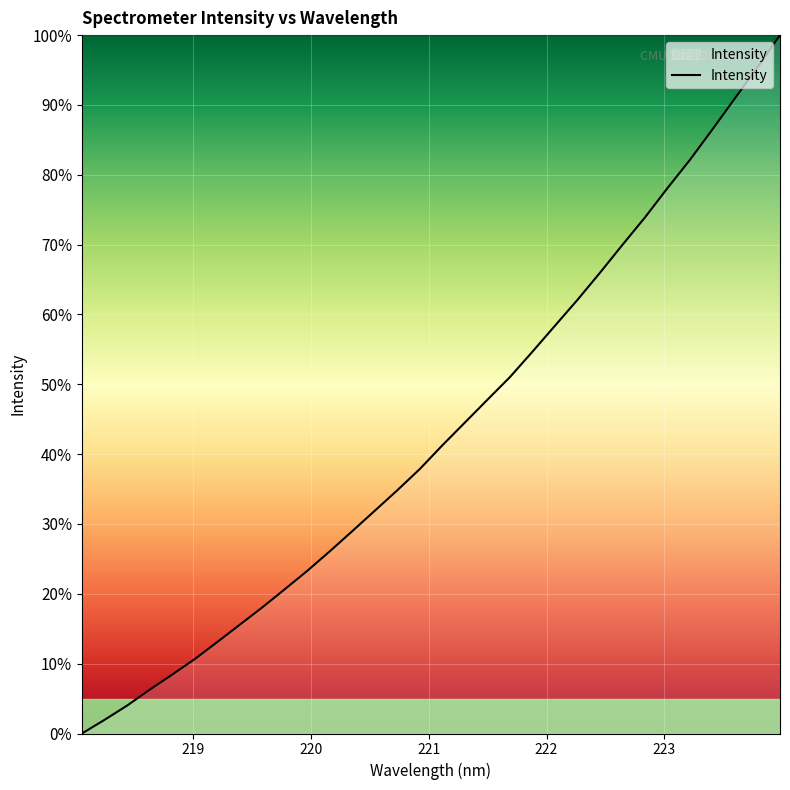

What is the difference between the maximum and minimum values?

100.0